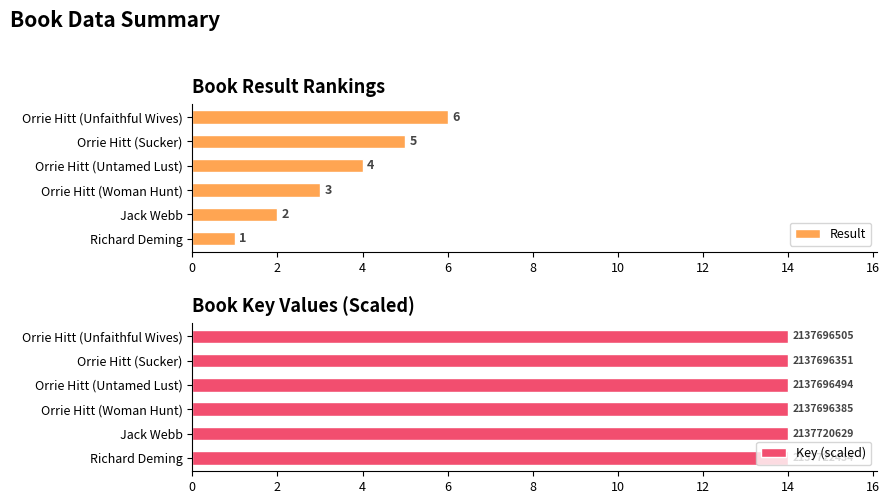

Which category has the highest value in the Result series?

Orrie Hitt (Unfaithful Wives)